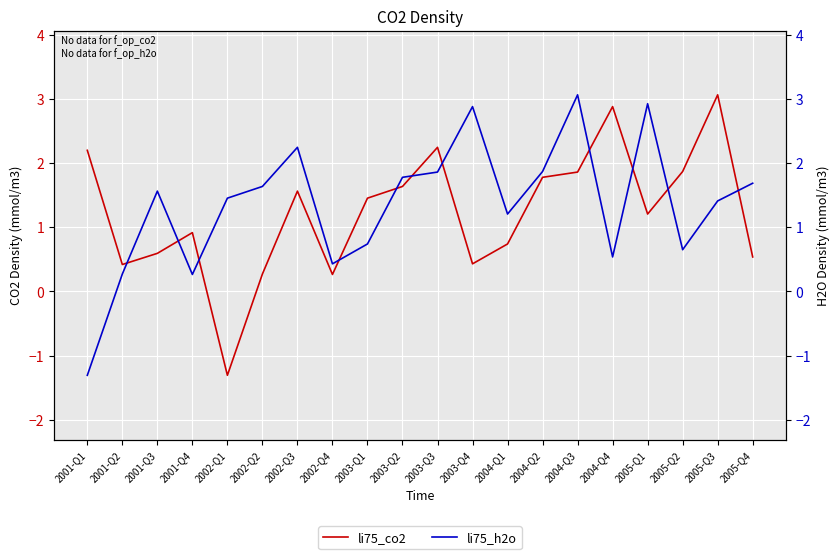

Which category has the lowest value across all series?

2002-Q1